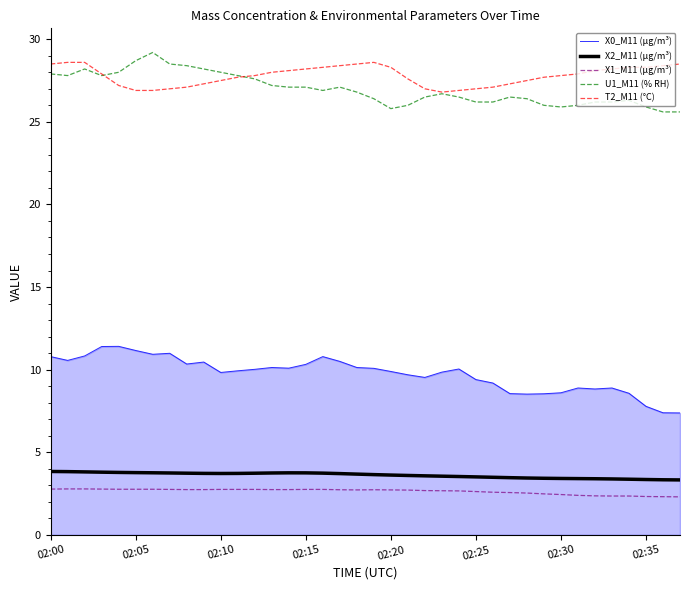

True or false: T2_M11 (°C) and X2_M11 (μg/m³) cross at least once.

False